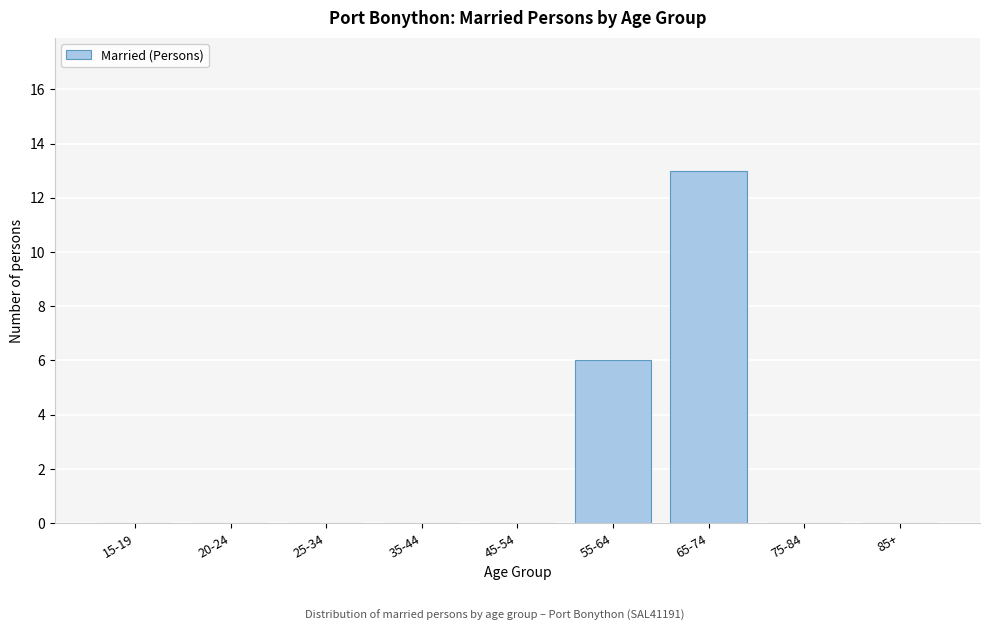

Reading left to right, extract all data points from this chart.

15-19=0	20-24=0	25-34=0	35-44=0	45-54=0	55-64=6	65-74=13	75-84=0	85+=0